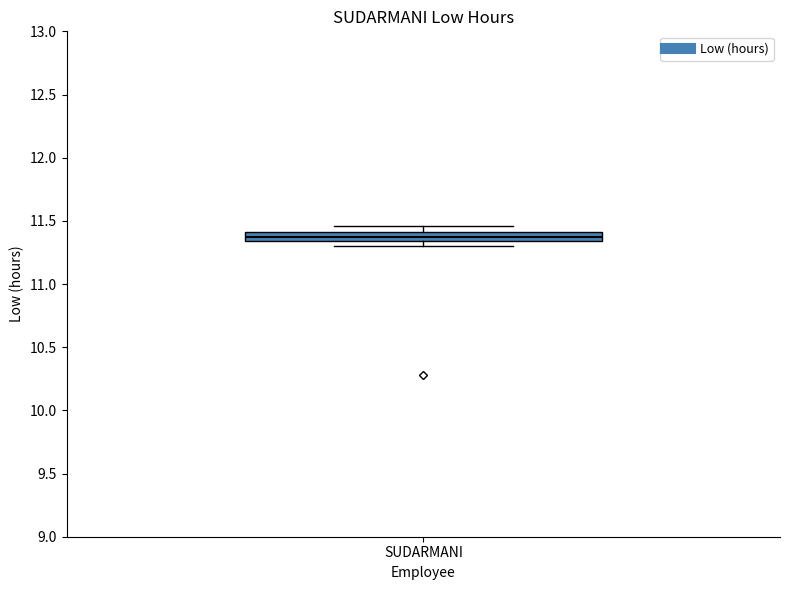

Where does the upper whisker of the box for SUDARMANI end on the y-axis? The values are not printed on the chart, so give them approximately, as read against the axis.

11.45